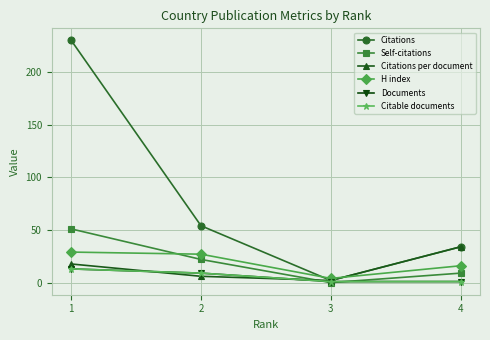

Reading left to right, list all the values displayed in this chart.

Citations: 230.0	54.0	2.0	34.0
Self-citations: 51.0	22.0	0.0	9.0
Citations per document: 17.7	6.0	2.0	34.0
H index: 29.0	27.0	4.0	16.0
Documents: 13.0	9.0	1.0	1.0
Citable documents: 13.0	9.0	1.0	1.0